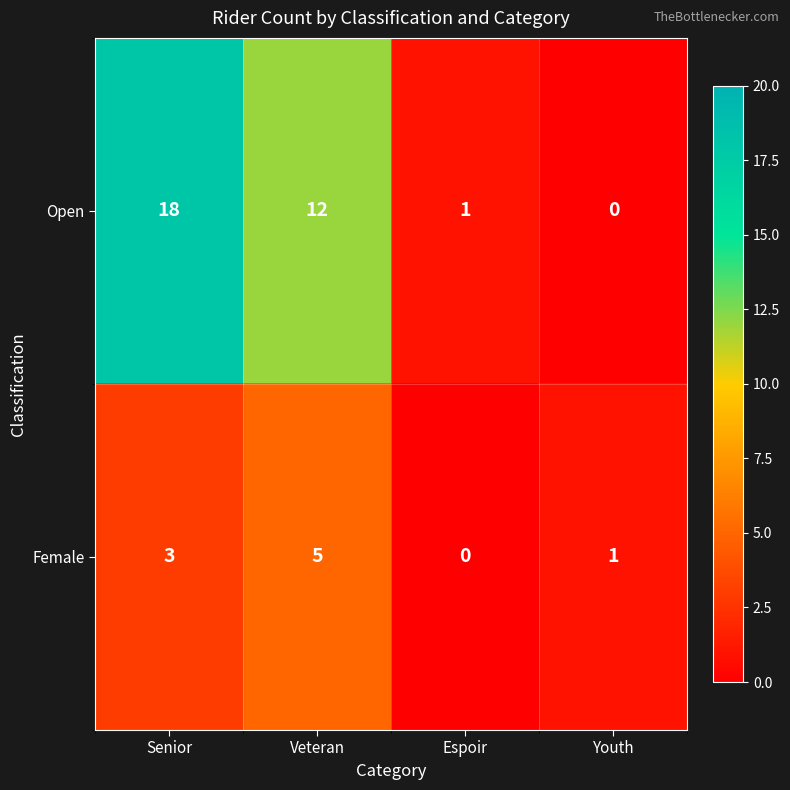

How many data points does each series have?

4